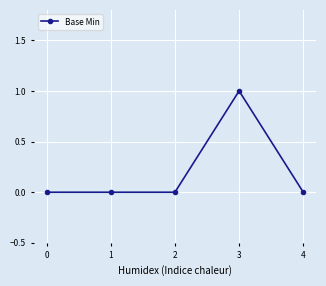

Reading left to right, extract all data points from this chart.

0=0	1=0	2=0	3=1	4=0